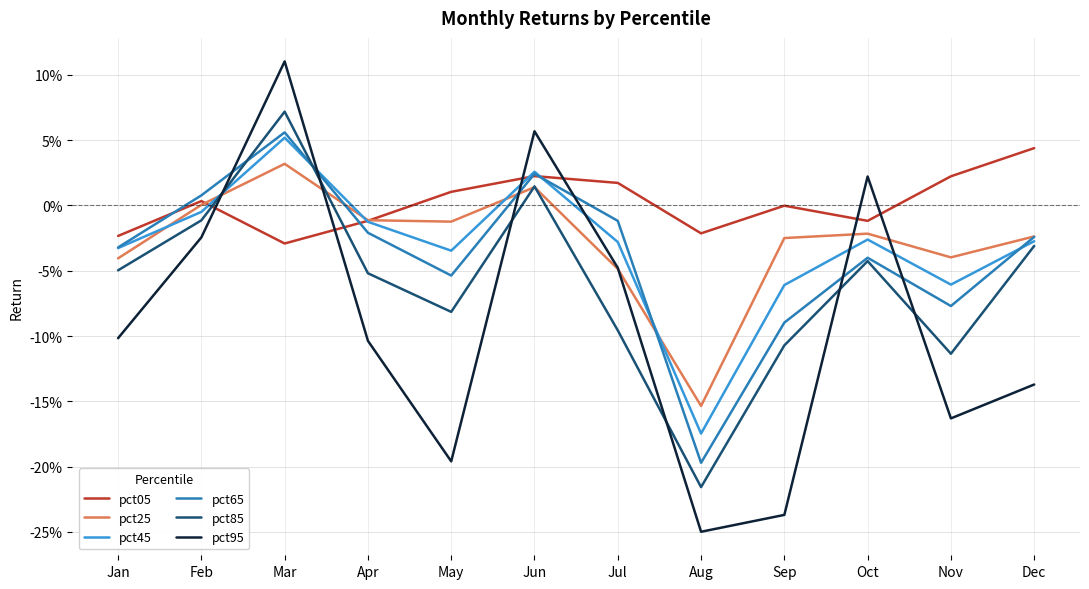

Reading left to right, list all the values displayed in this chart.

pct05: Jan=-0.0	Feb=0.0	Mar=-0.0	Apr=-0.0	May=0.0	Jun=0.0	Jul=0.0	Aug=-0.0	Sep=-0.0	Oct=-0.0	Nov=0.0	Dec=0.0
pct25: Jan=-0.0	Feb=0.0	Mar=0.0	Apr=-0.0	May=-0.0	Jun=0.0	Jul=-0.0	Aug=-0.2	Sep=-0.0	Oct=-0.0	Nov=-0.0	Dec=-0.0
pct45: Jan=-0.0	Feb=-0.0	Mar=0.1	Apr=-0.0	May=-0.0	Jun=0.0	Jul=-0.0	Aug=-0.2	Sep=-0.1	Oct=-0.0	Nov=-0.1	Dec=-0.0
pct65: Jan=-0.0	Feb=0.0	Mar=0.1	Apr=-0.0	May=-0.1	Jun=0.0	Jul=-0.0	Aug=-0.2	Sep=-0.1	Oct=-0.0	Nov=-0.1	Dec=-0.0
pct85: Jan=-0.0	Feb=-0.0	Mar=0.1	Apr=-0.1	May=-0.1	Jun=0.0	Jul=-0.1	Aug=-0.2	Sep=-0.1	Oct=-0.0	Nov=-0.1	Dec=-0.0
pct95: Jan=-0.1	Feb=-0.0	Mar=0.1	Apr=-0.1	May=-0.2	Jun=0.1	Jul=-0.0	Aug=-0.2	Sep=-0.2	Oct=0.0	Nov=-0.2	Dec=-0.1